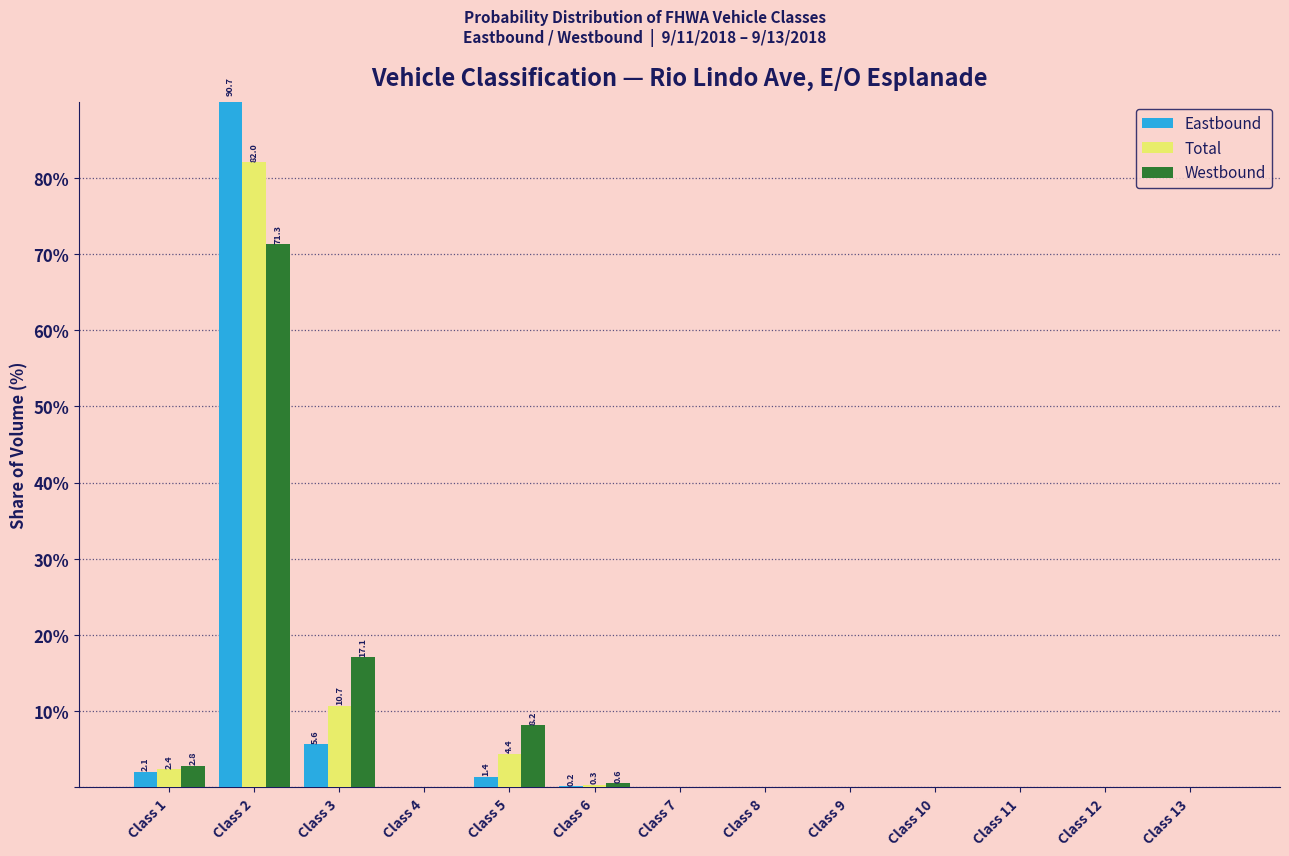

Is the value of Eastbound at Class 3 greater than the value of Westbound at Class 5?

No